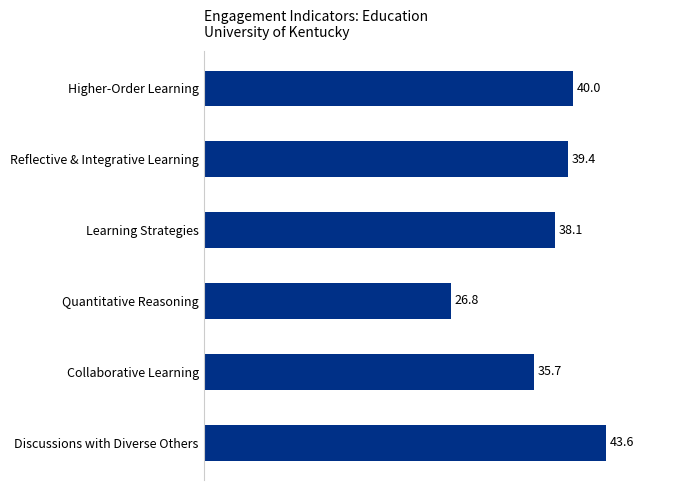

How many categories are shown in the chart?

6